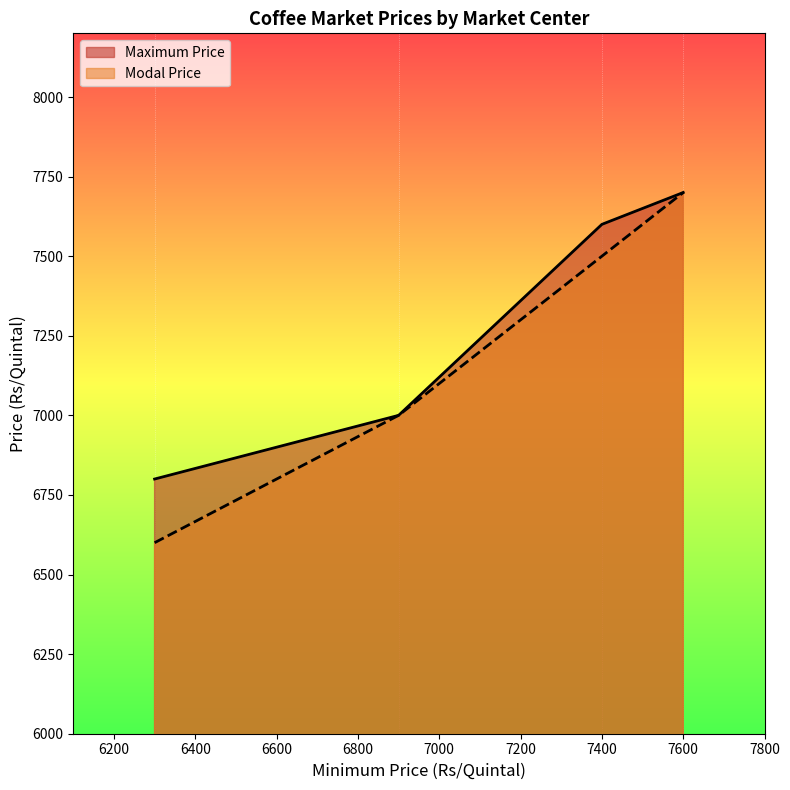

Which series has the largest range (max minus min)?

Modal Price